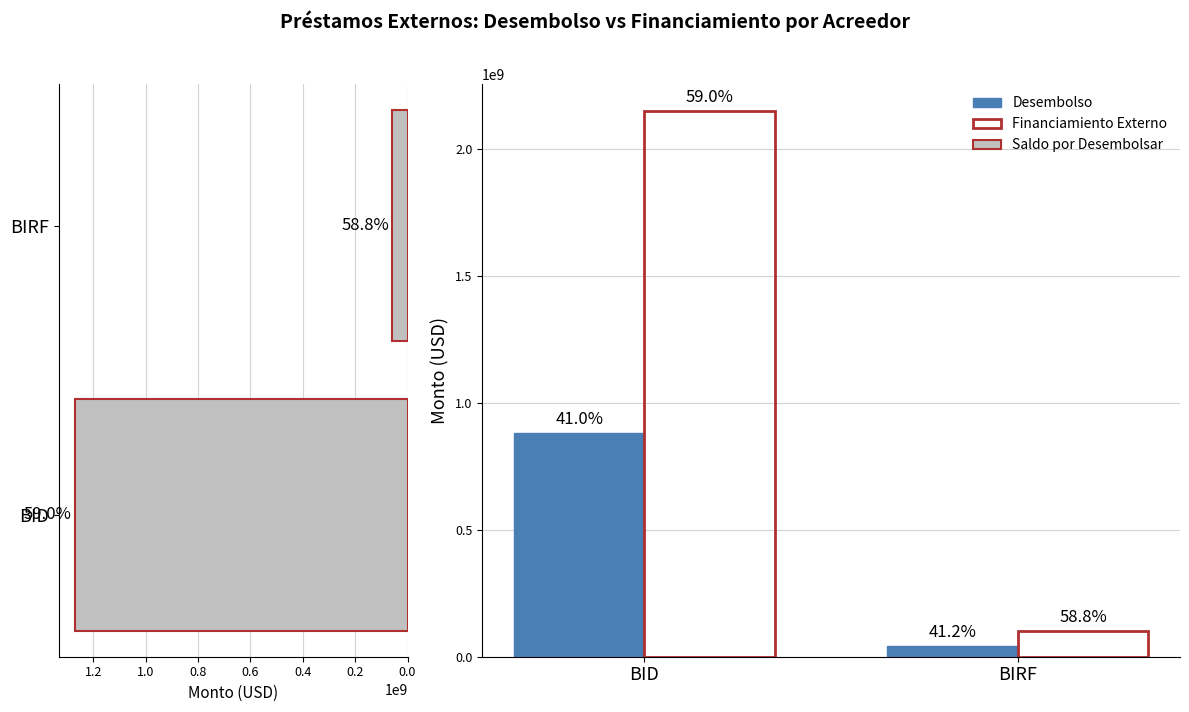

What is the approximate value of Saldo por Desembolsar at BIRF?

58770603.3